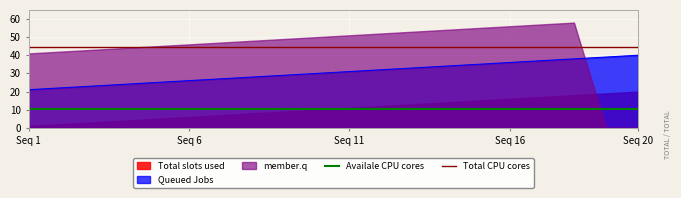

What is the minimum value for Queued Jobs?

21